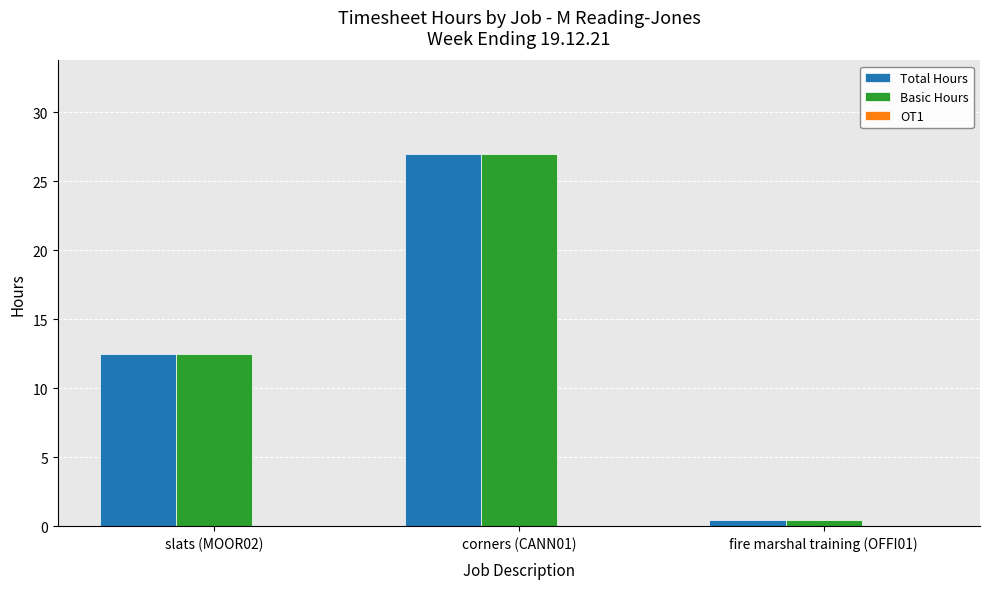

What is the total value across all series at corners (CANN01)?

54.0